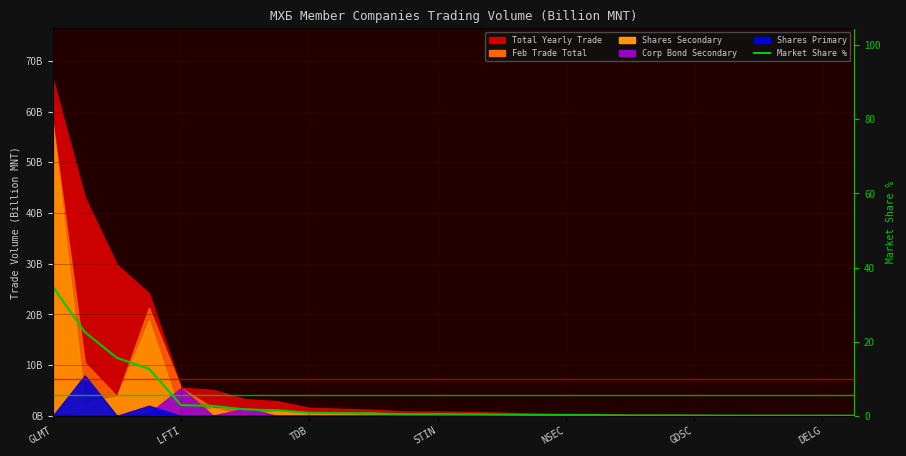

How many lines are shown in the chart?

1